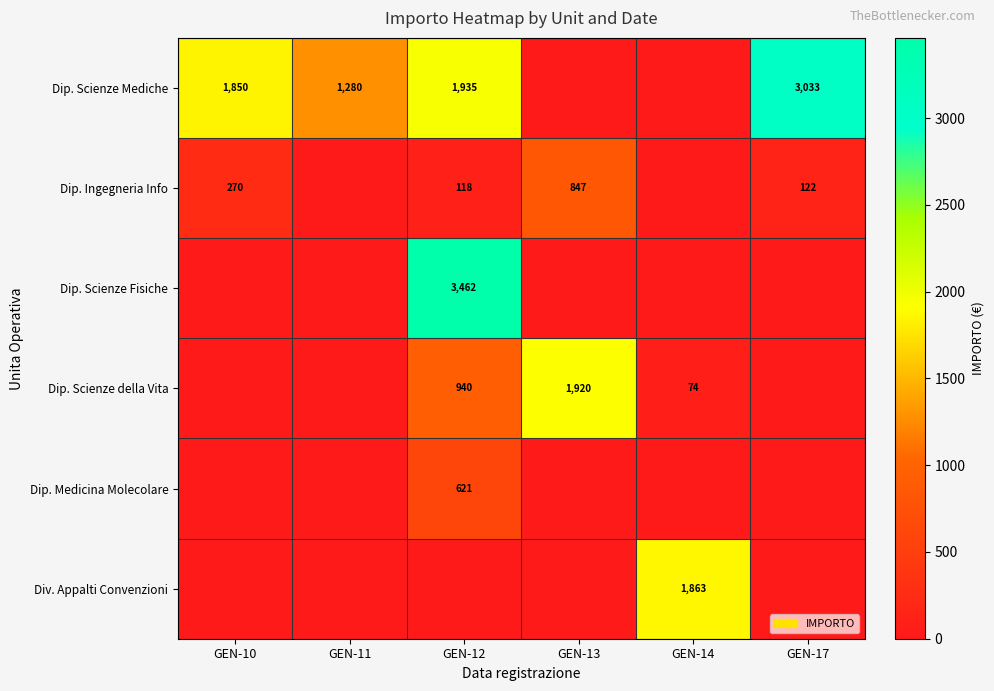

True or false: Dip. Scienze della Vita has a value of 105 at GEN-14.

False